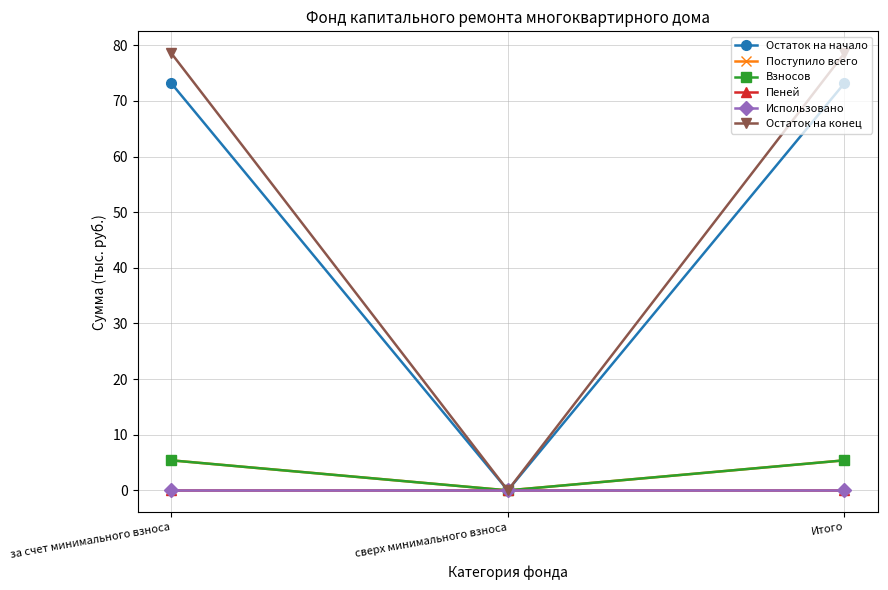

Reading right to left, what are all the values shown in this chart?

Остаток на начало: 73.2	0.0	73.2
Поступило всего: 5.4	0.0	5.4
Взносов: 5.4	0.0	5.4
Пеней: 0.0	0.0	0.0
Использовано: 0.0	0.0	0.0
Остаток на конец: 78.6	0.0	78.6